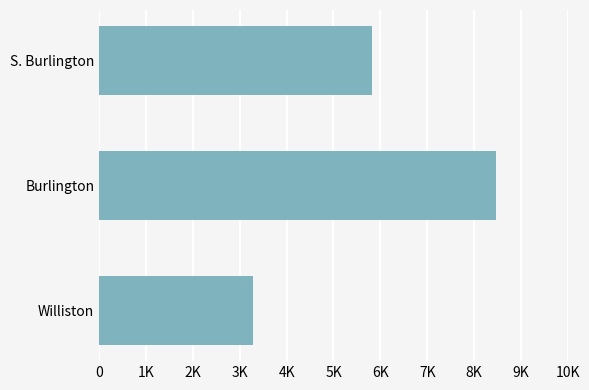

List the labels in order of value, smallest first.

Williston, S. Burlington, Burlington